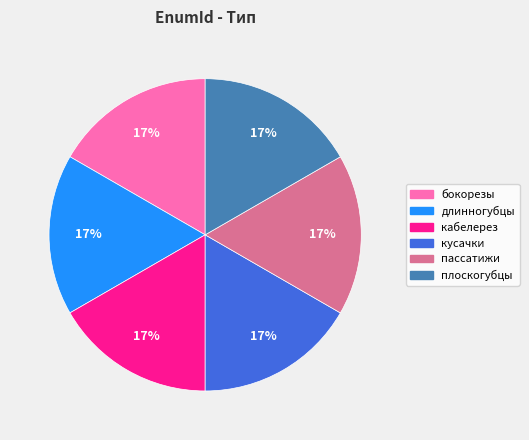

Does бокорезы account for over 50% of the chart?

No